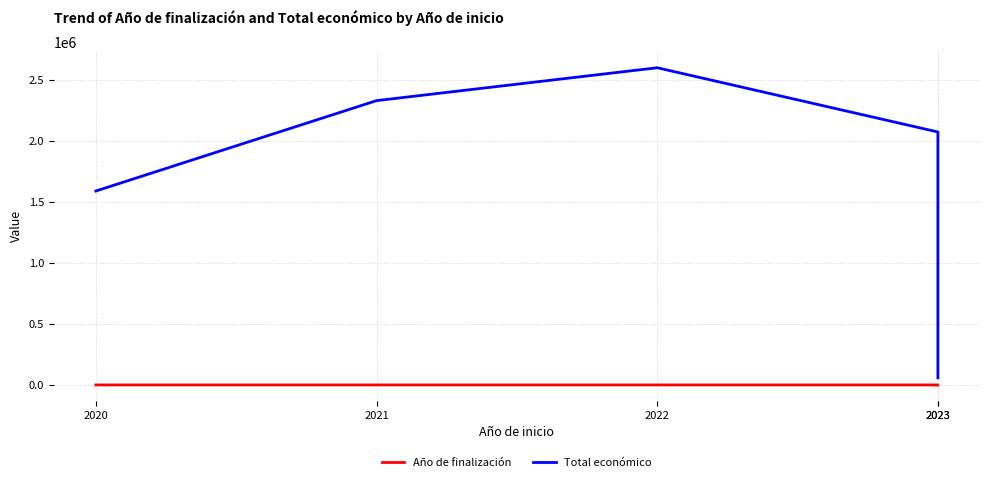

How many Total económico values are between 1589765 and 2329866?

3